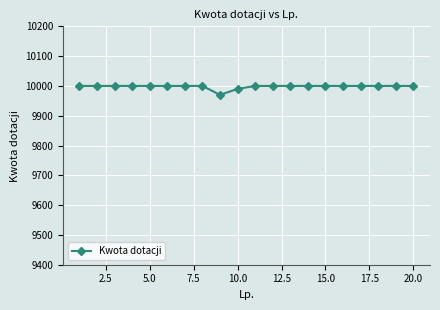

How many data points are less than 10000?

2